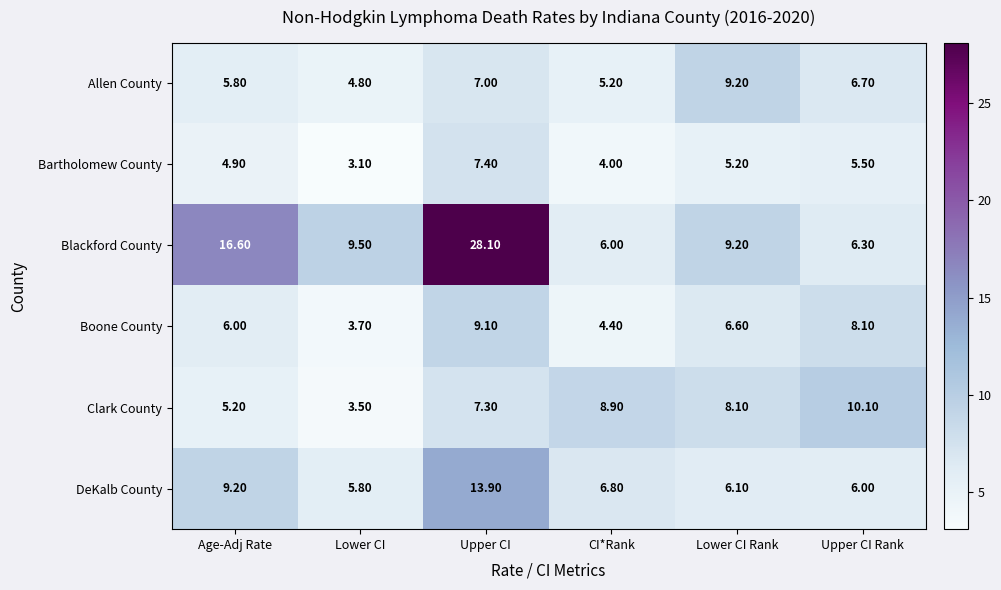

At how many categories does at least one series exceed 24?

1